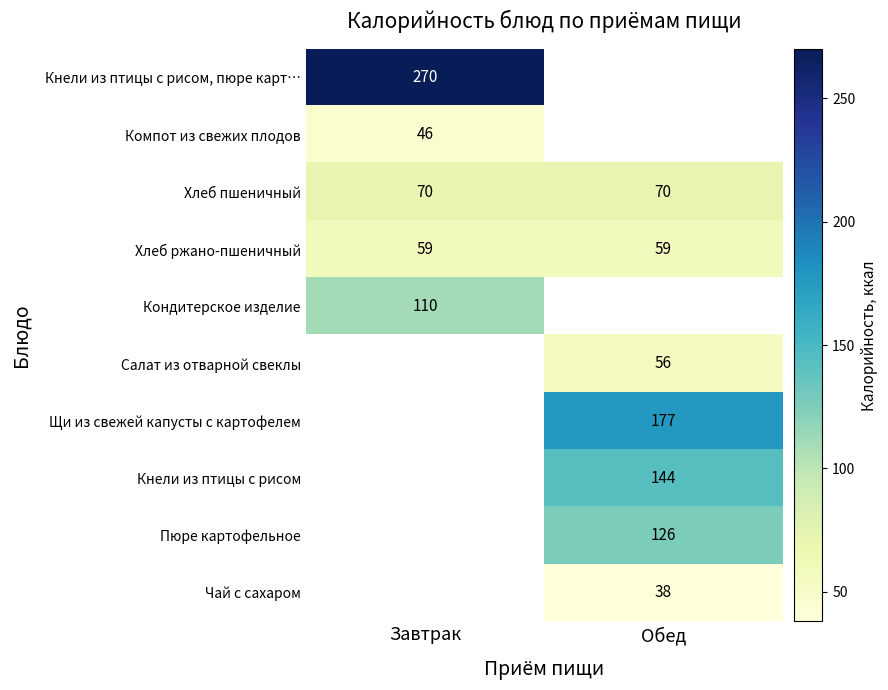

Is it true that Салат из отварной свеклы equals 95 at Обед?

False